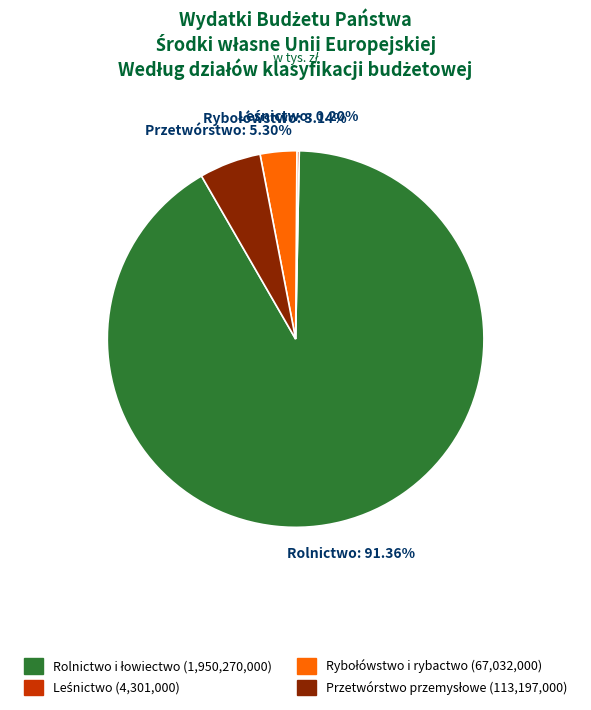

Is there a majority slice in this chart?

Yes